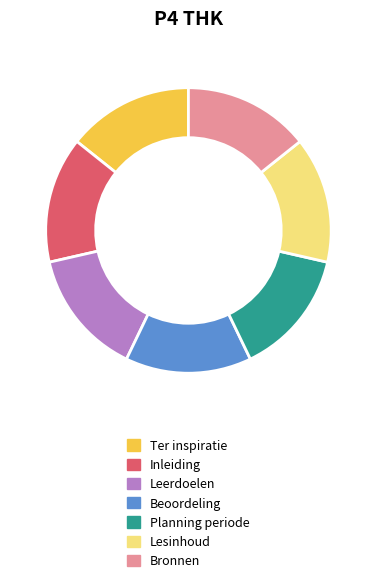

Approximately how many times larger is the value at Leerdoelen compared to Planning periode?

1.0